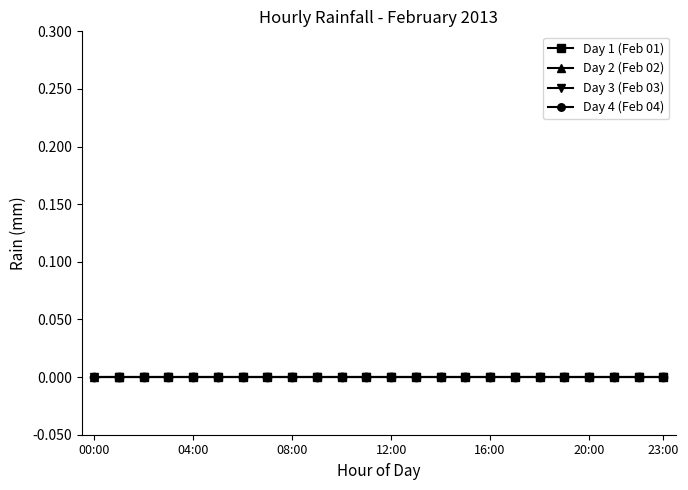

What is the label of the 22nd point from the left?

21